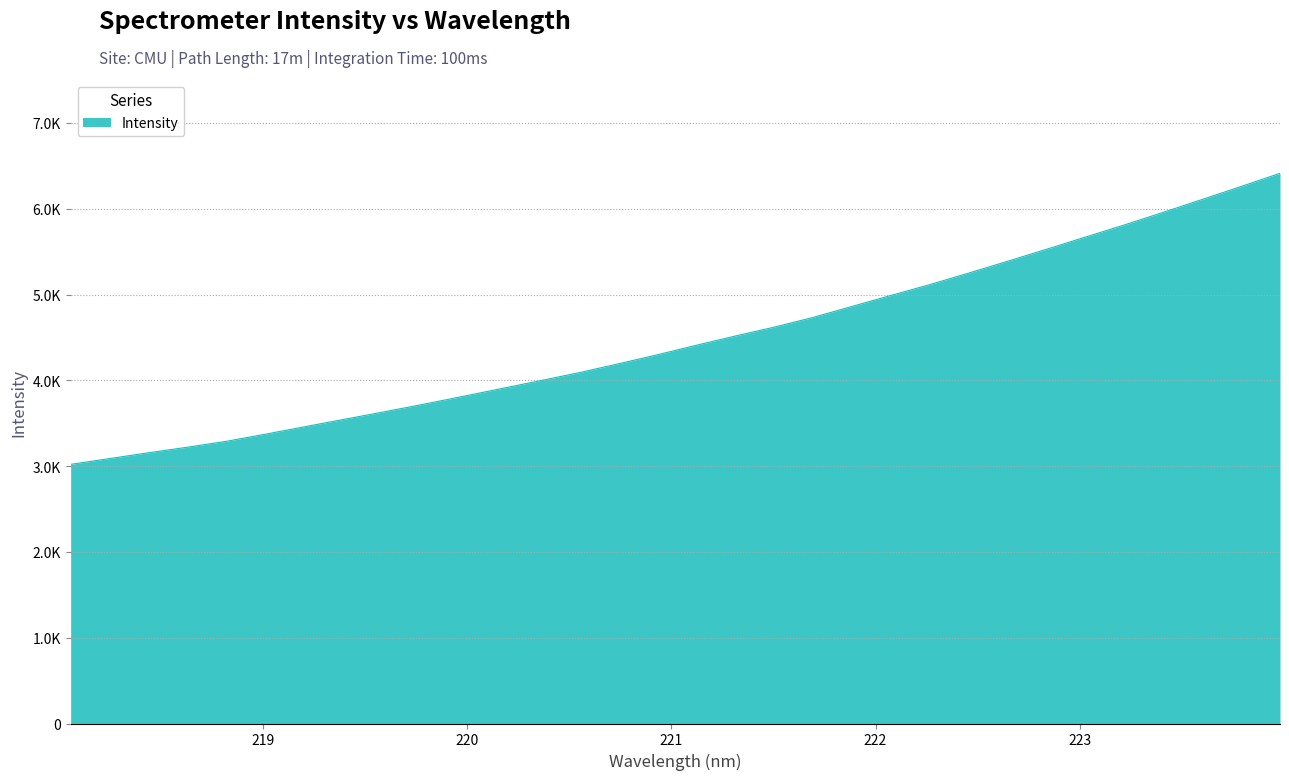

Does the chart have visible grid lines?

Yes